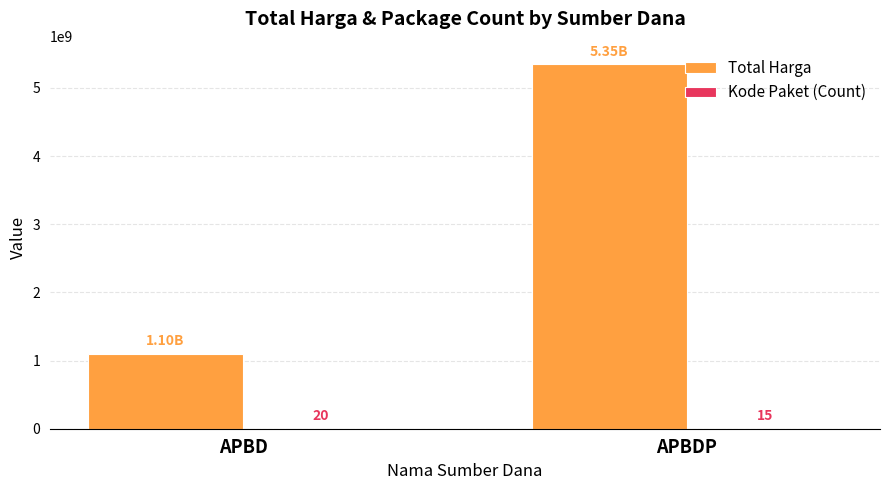

What is the sum of the Total Harga values at APBDP and APBD?

6445838685